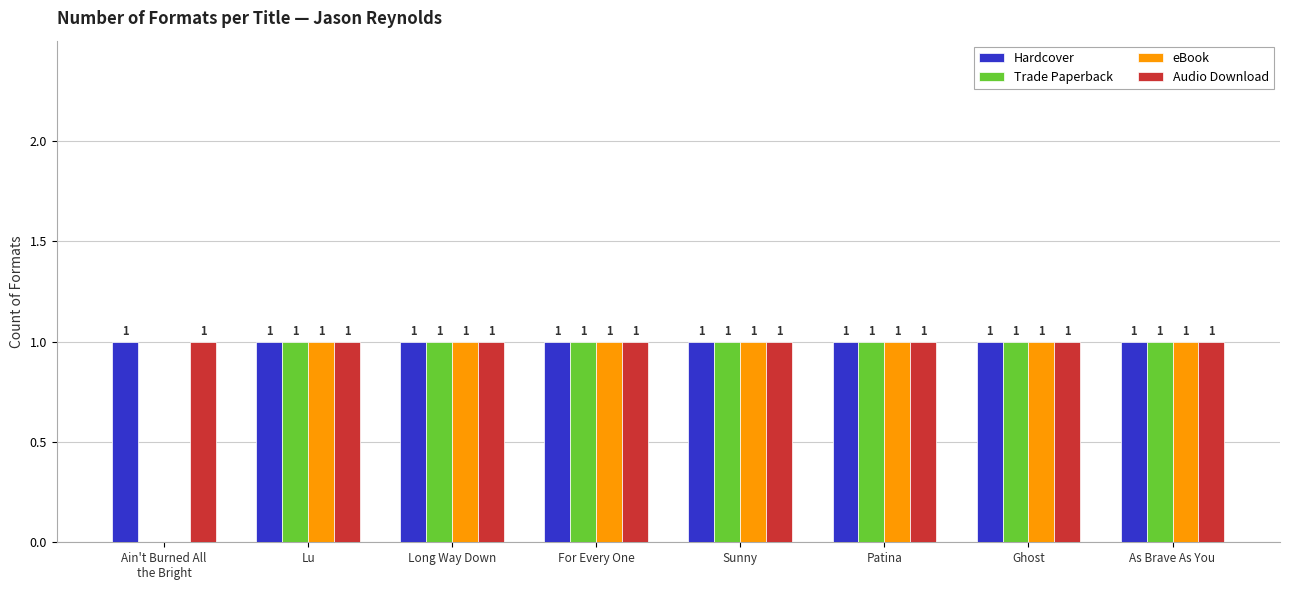

What is the total value across all series at Patina?

4